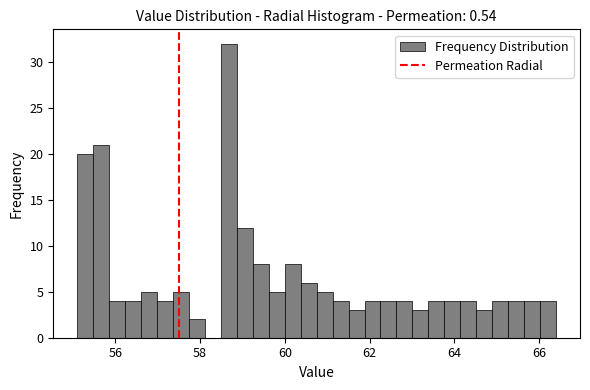

Read against the x-axis, roughly where is the centre of the tallest bar?

58.6